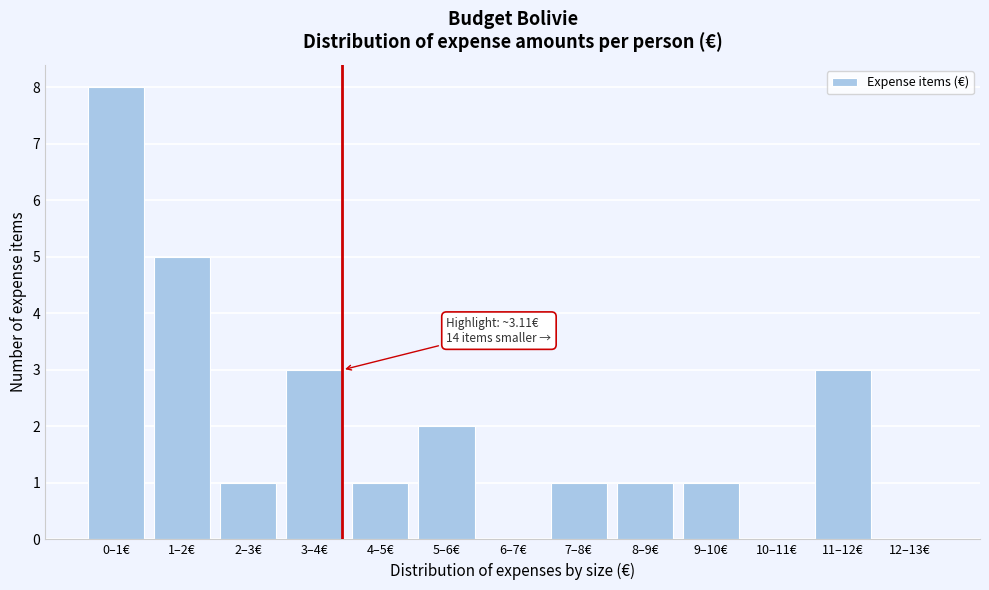

Reading left to right, list all the values displayed in this chart.

0–1€=8	1–2€=5	2–3€=1	3–4€=3	4–5€=1	5–6€=2	6–7€=0	7–8€=1	8–9€=1	9–10€=1	10–11€=0	11–12€=3	12–13€=0